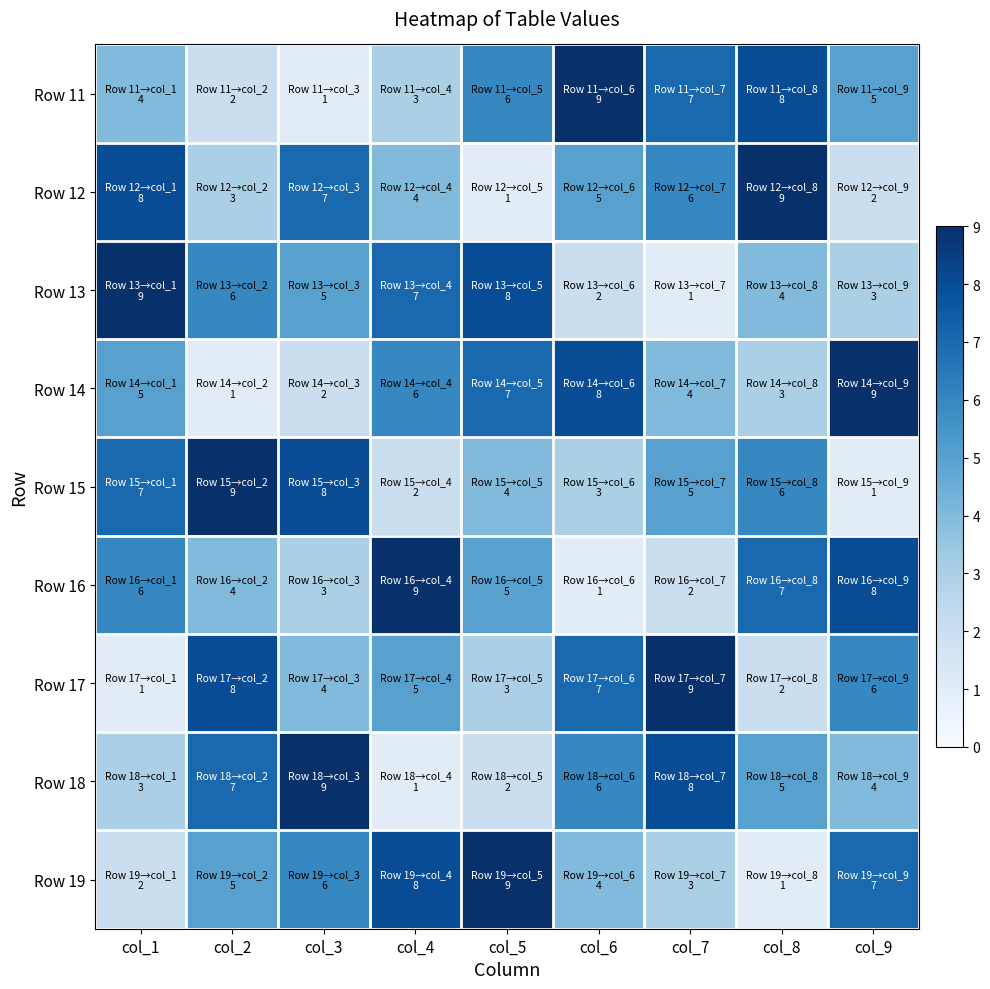

At which category is the sum across all series the highest?

col_1